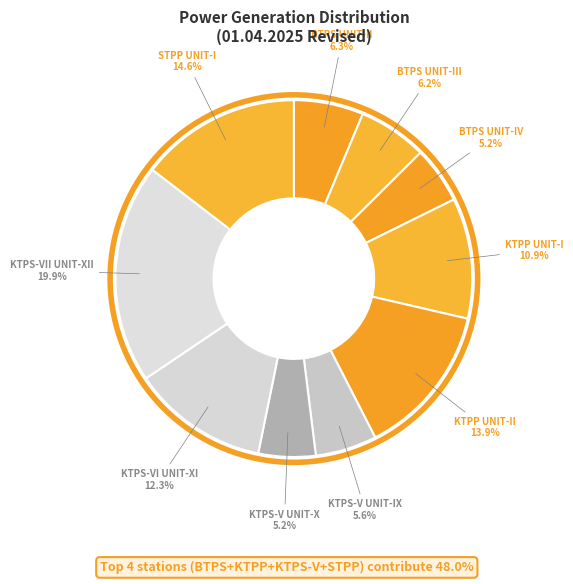

Approximately how many times larger is the value at STPP UNIT-I compared to BTPS UNIT-IV?

2.8